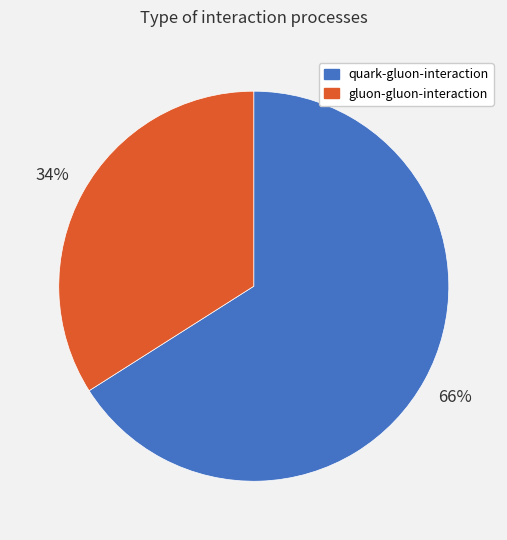

Combined, do quark-gluon-interaction and gluon-gluon-interaction account for over 50%?

Yes